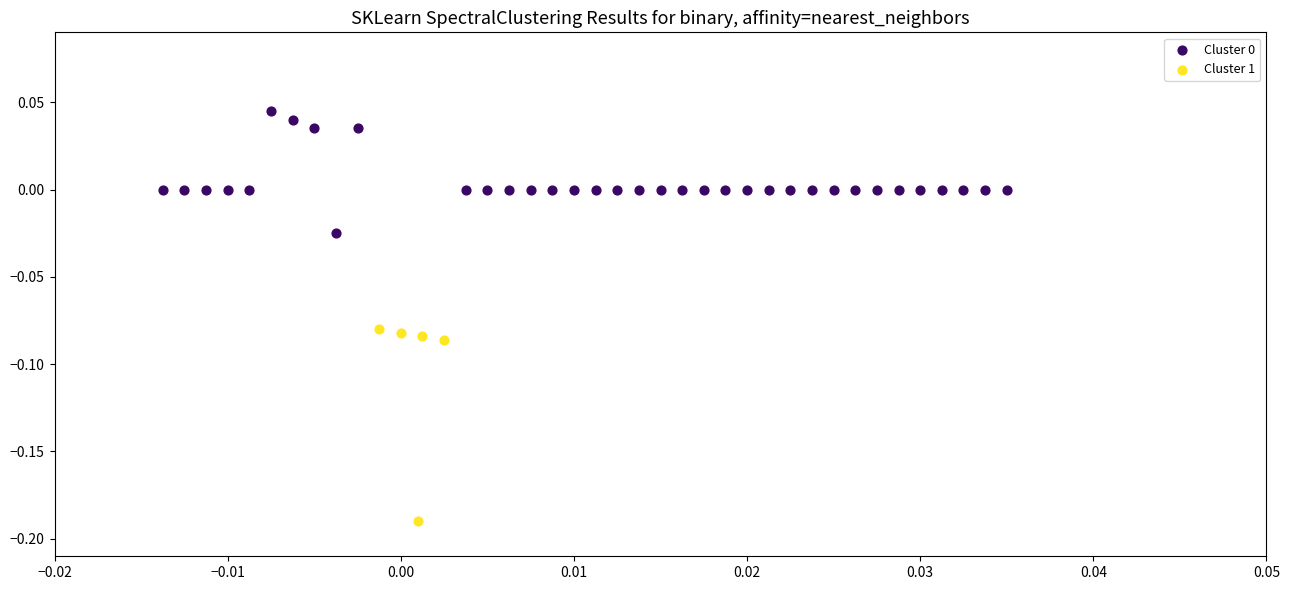

Which series contains the lowest Y value?

Cluster 1